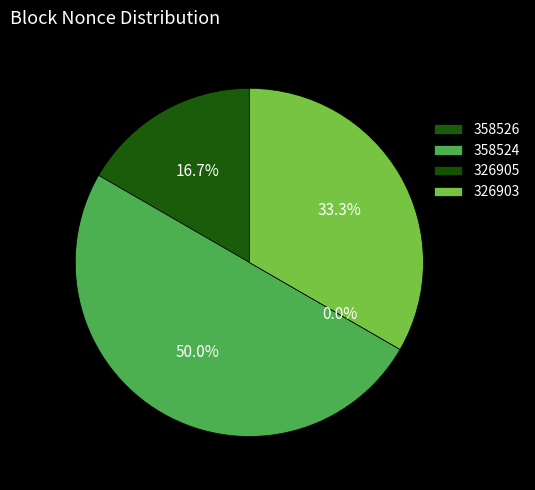

What is the change in value from 358526 to 326903?

+1